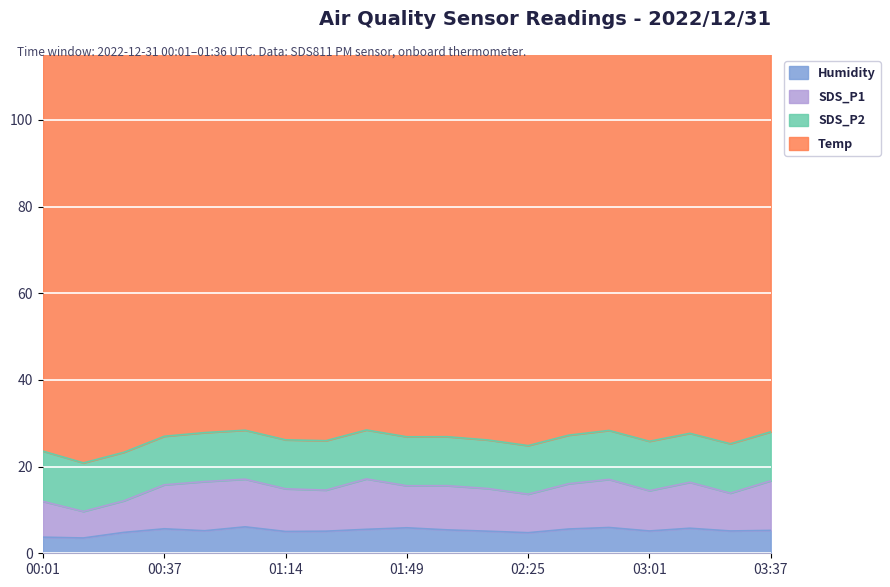

What is the lowest value of the Humidity series?

3.5